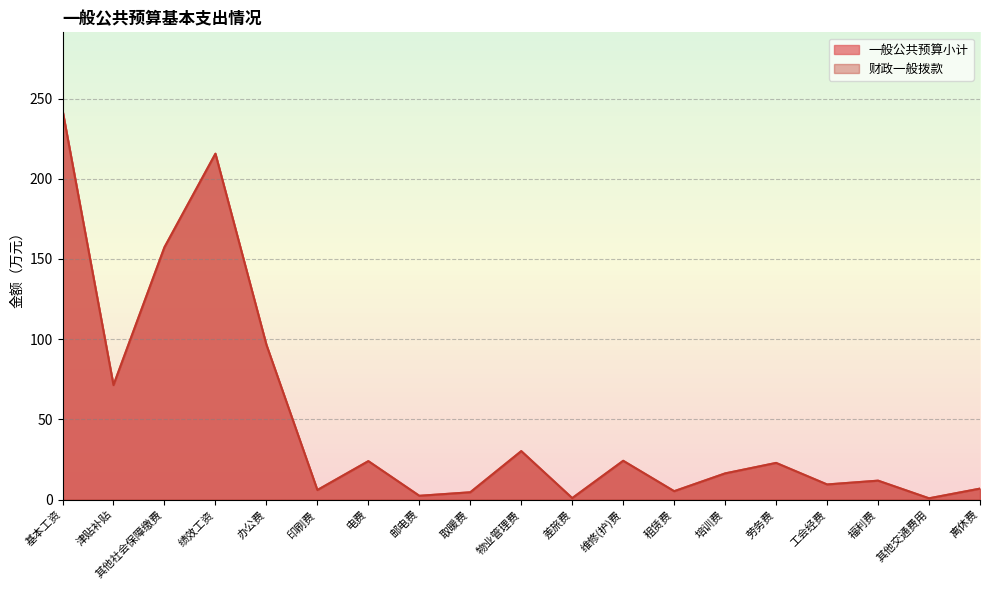

True or false: 一般公共预算小计 and 财政一般拨款 intersect in this chart.

False